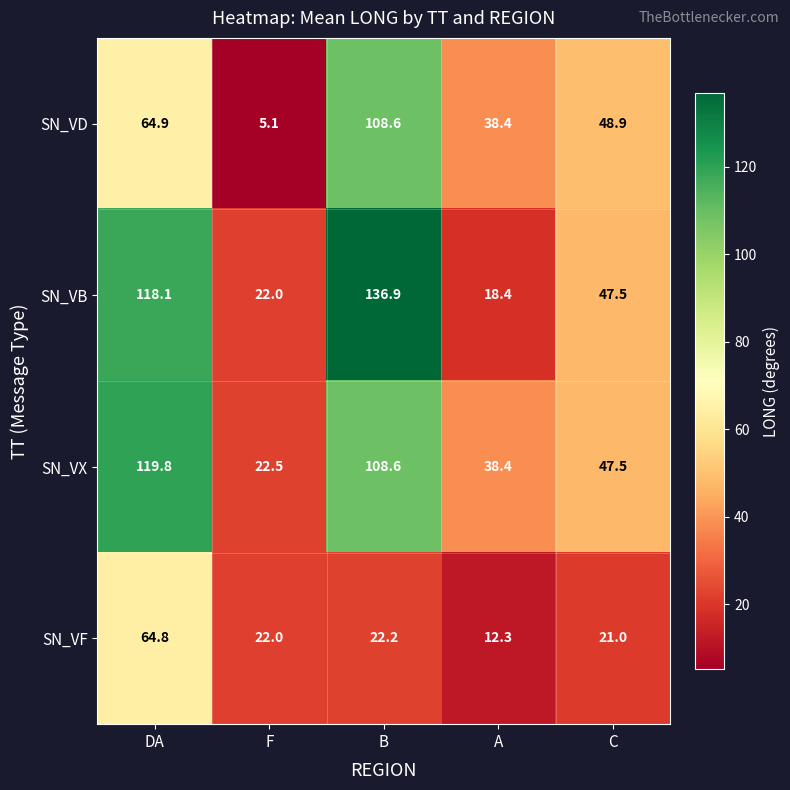

What is the difference between the second highest and second lowest values in the SN_VF series?

1.2